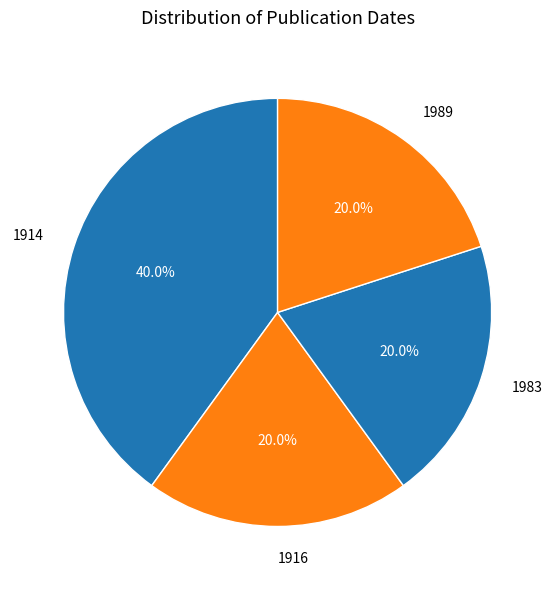

Between 1914 and 1983, which is larger?

1914